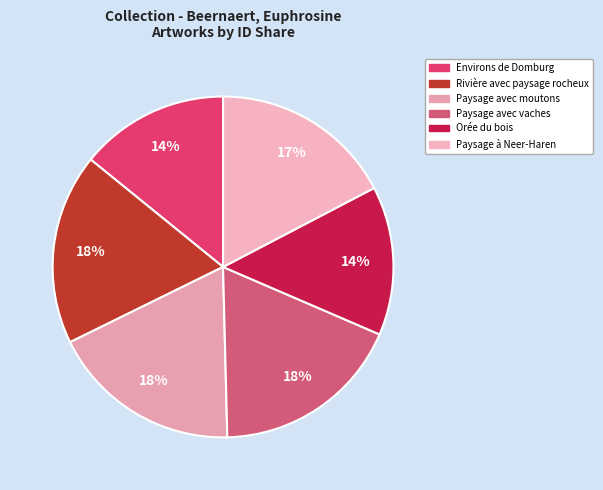

How many segments does this pie chart have?

6